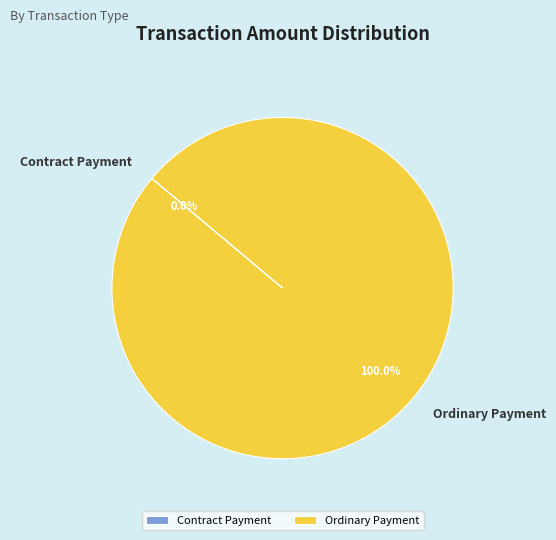

Which category has the biggest portion of the pie?

Ordinary Payment